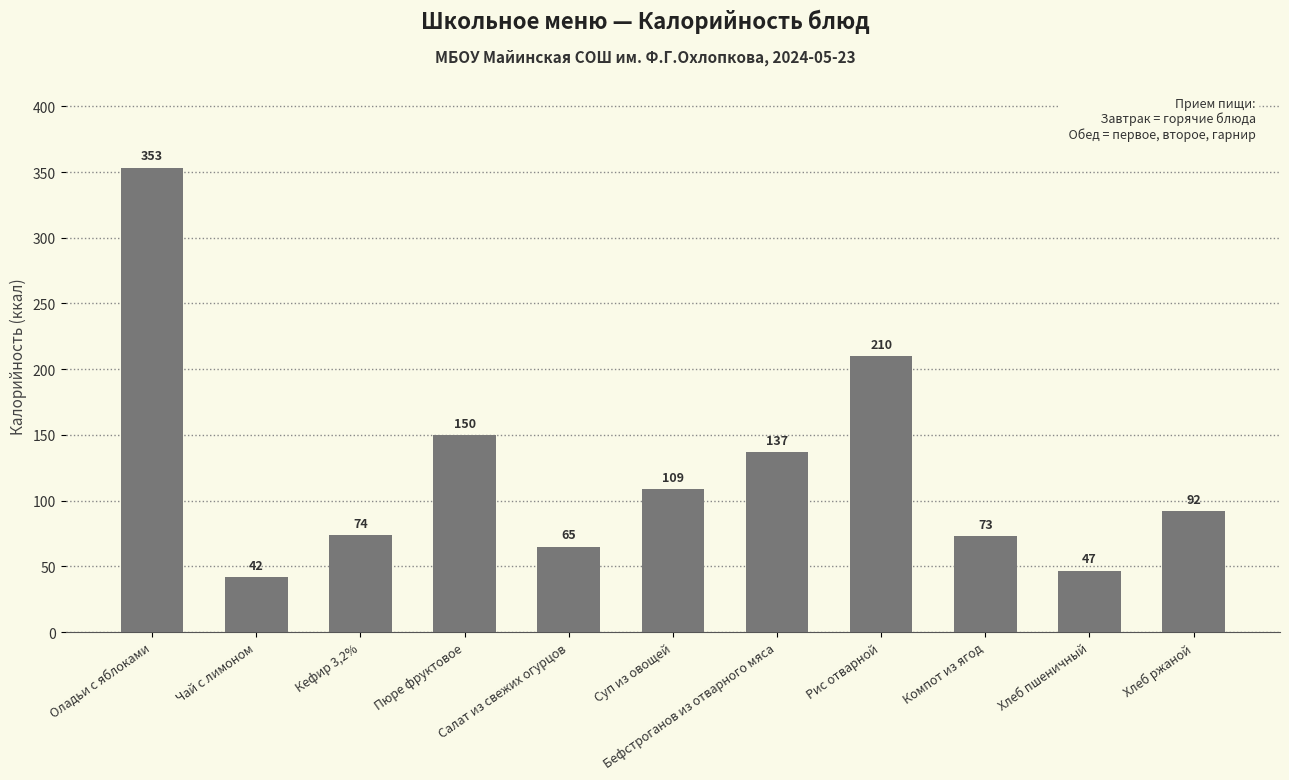

The chart shows a value of 74.0 at Кефир 3,2%. True or false?

True